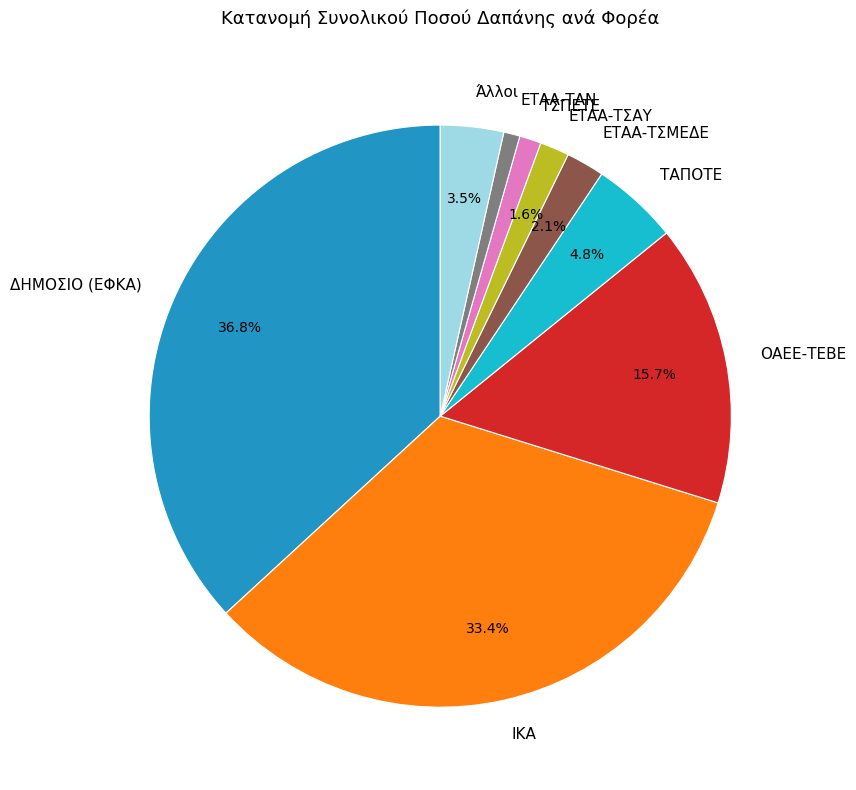

How many segments does this pie chart have?

9